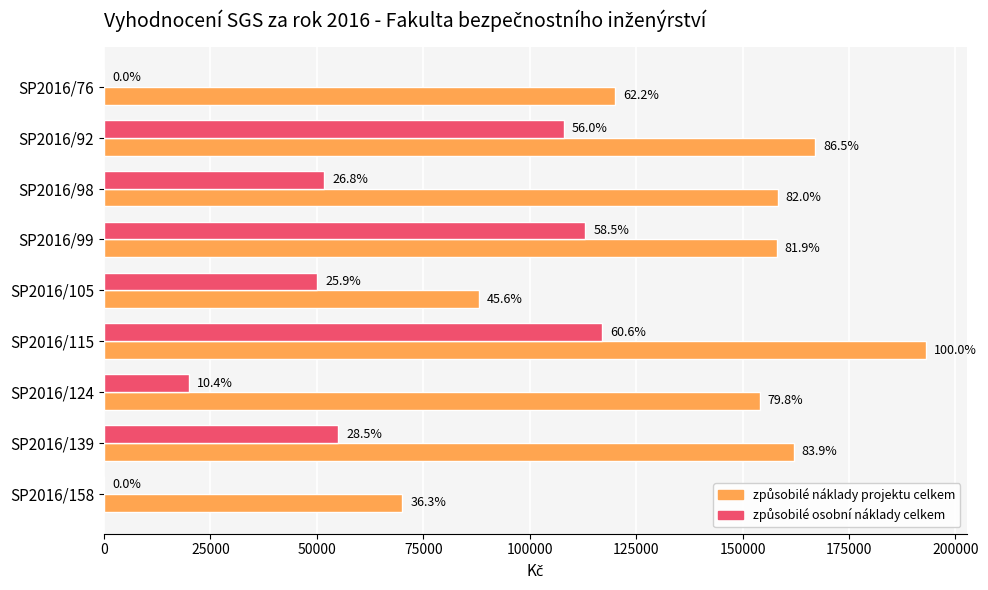

Count the number of data series in this chart.

2